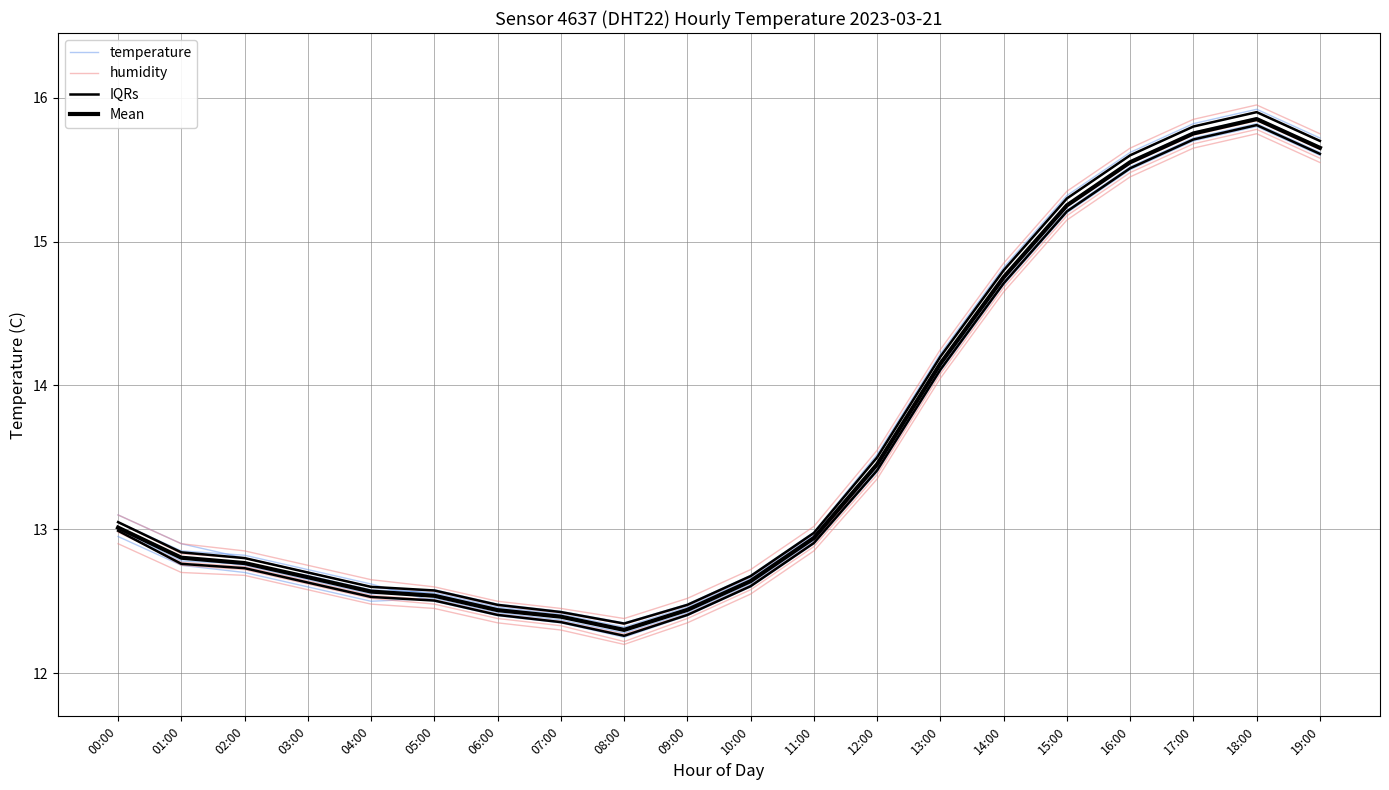

Read the humidity value at 03:00.

12.6